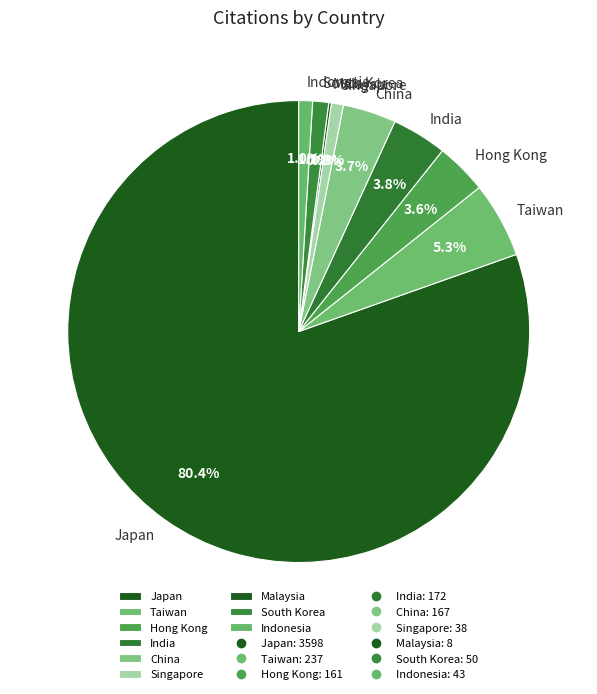

Combined, do Japan and India account for over 50%?

Yes